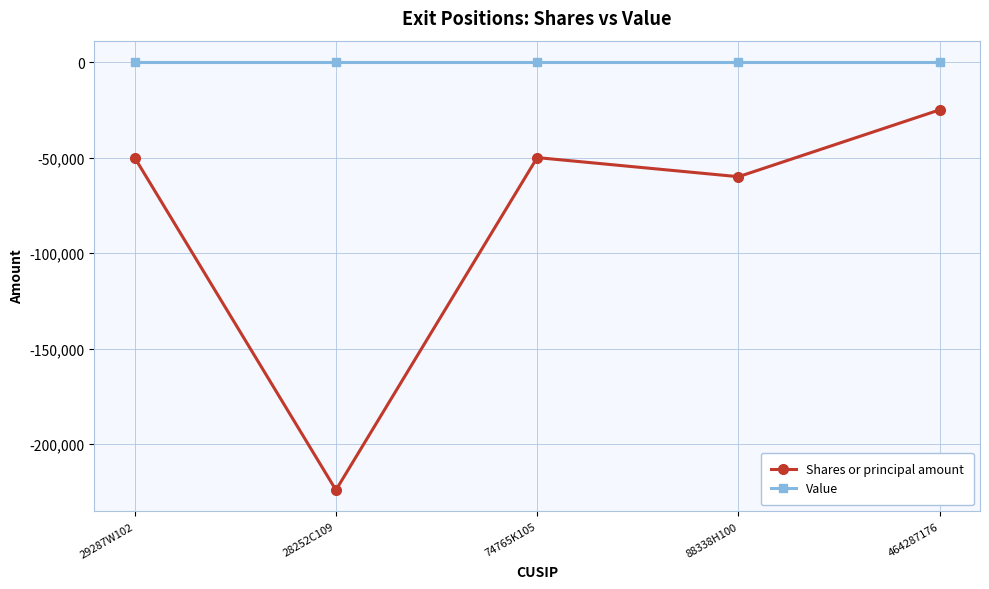

At 74765K105, list the series in order from smallest to largest.

Shares or principal amount, Value